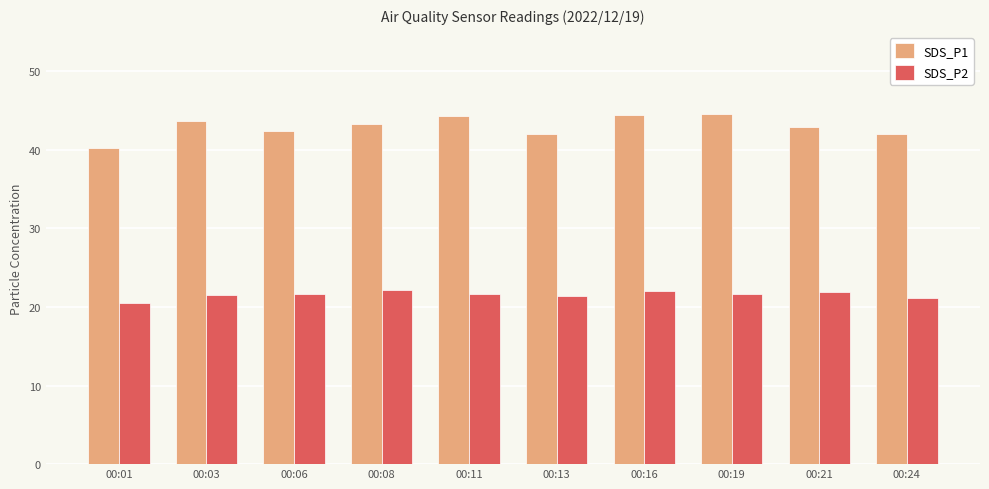

The value of SDS_P2 at 00:21 is 33.4. True or false?

False